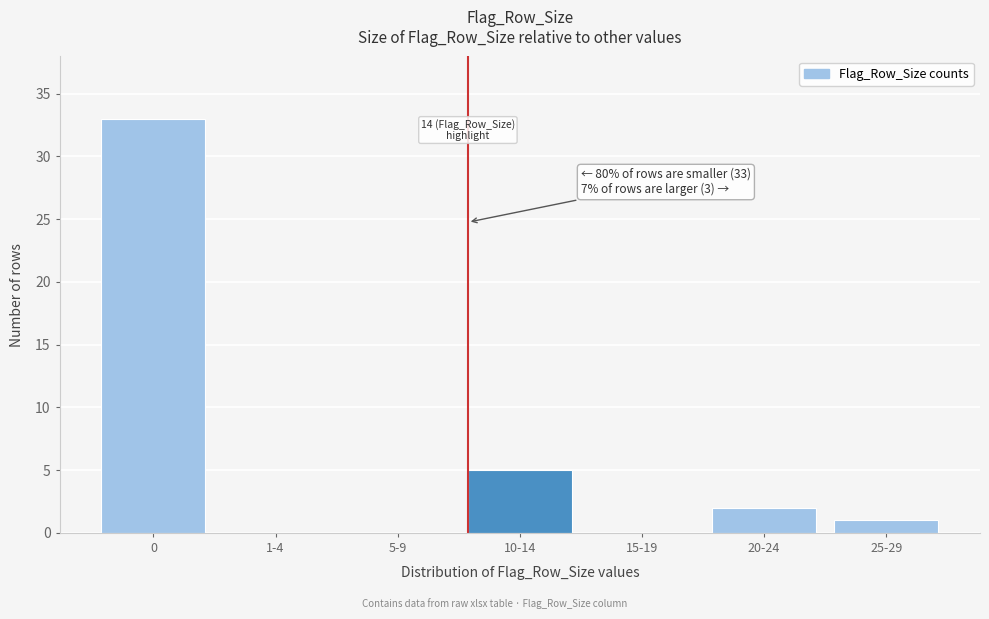

Reading right to left, what are all the values shown in this chart?

25-29=1	20-24=2	15-19=0	10-14=5	5-9=0	1-4=0	0=33